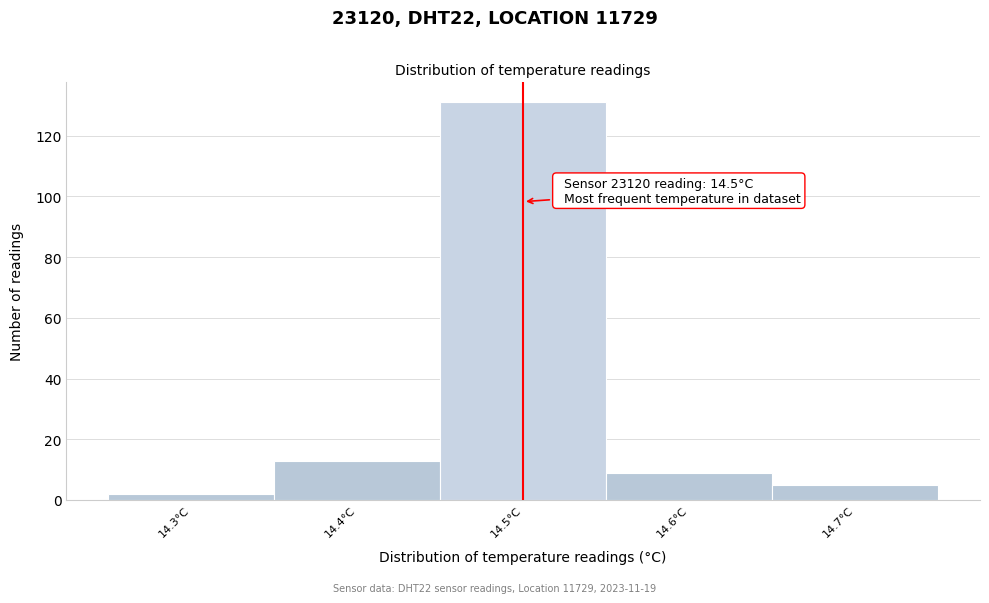

Which range on the x-axis has the tallest bar?

14.45 to 14.55